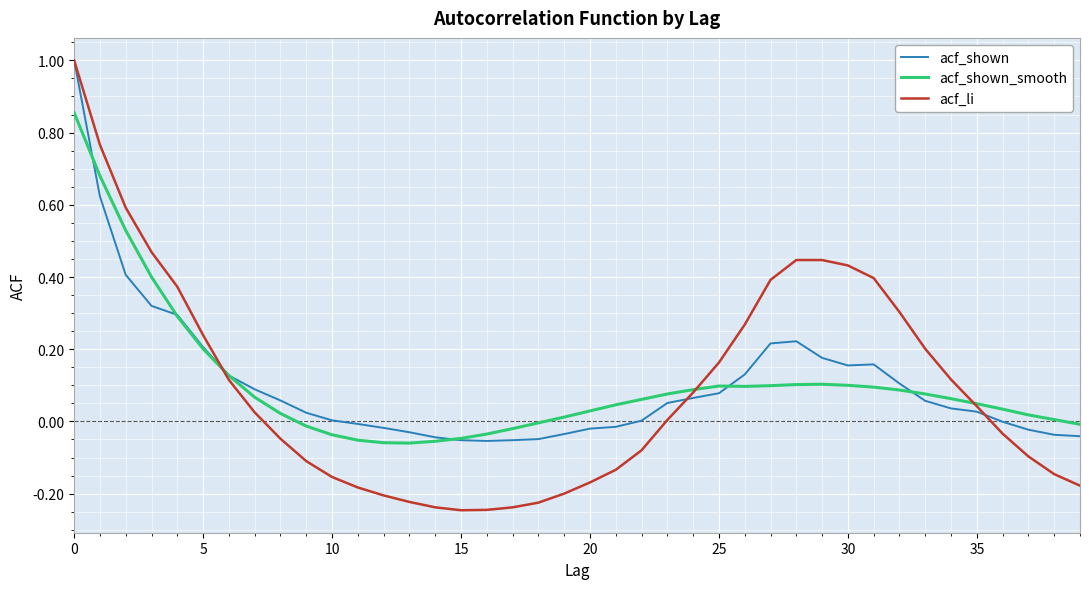

Does the chart display data point markers on the line(s)?

No